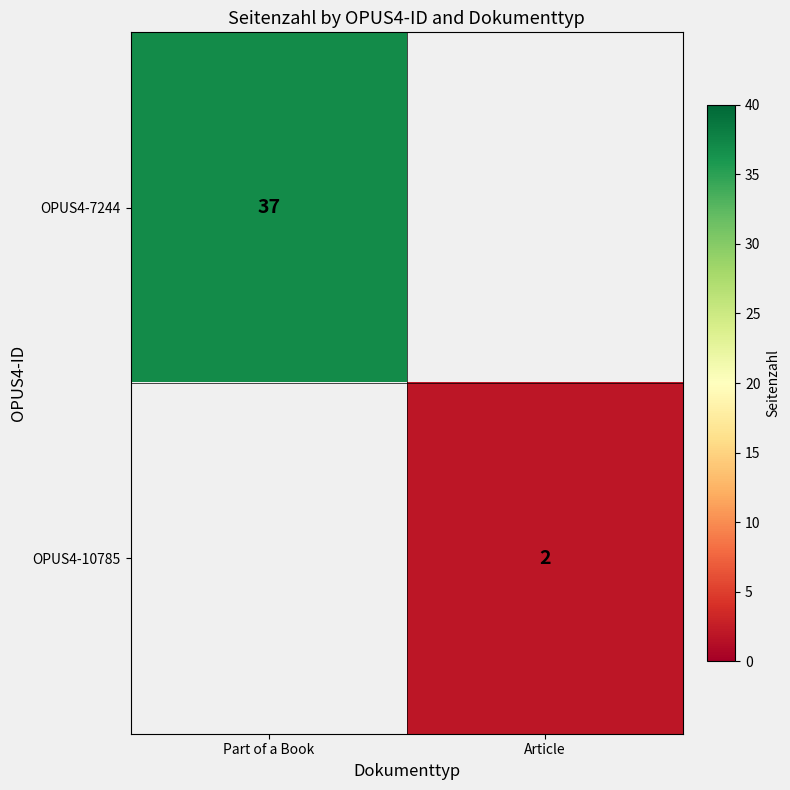

The OPUS4-7244 series shows 37 at Part of a Book. True or false?

True